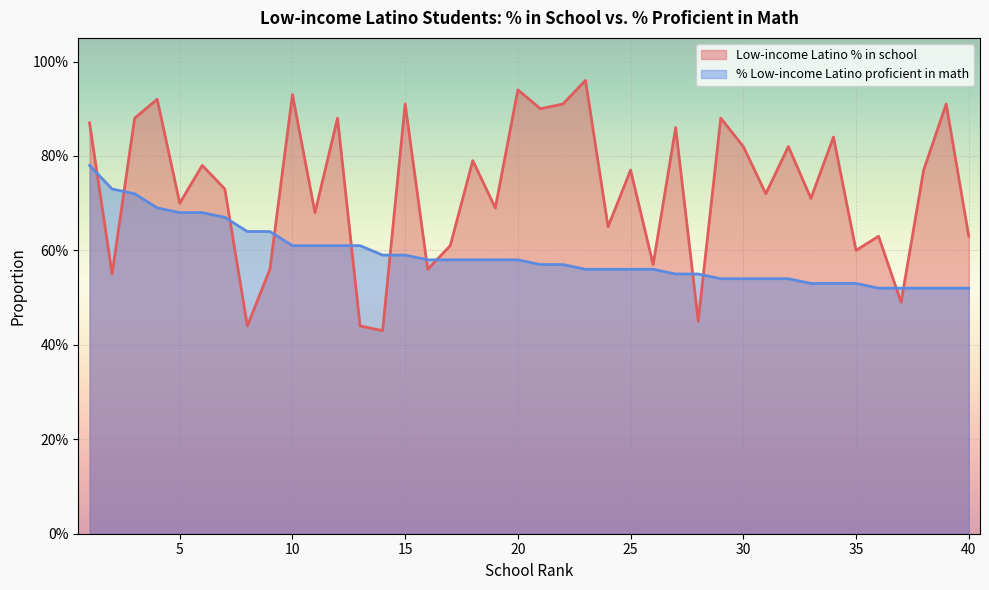

Rank the categories by Low-income Latino % in school value from highest to lowest.

23, 20, 10, 4, 15, 22, 39, 21, 3, 12, 29, 1, 27, 34, 30, 32, 18, 6, 25, 38, 7, 31, 33, 5, 19, 11, 24, 36, 40, 17, 35, 26, 9, 16, 2, 37, 28, 8, 13, 14